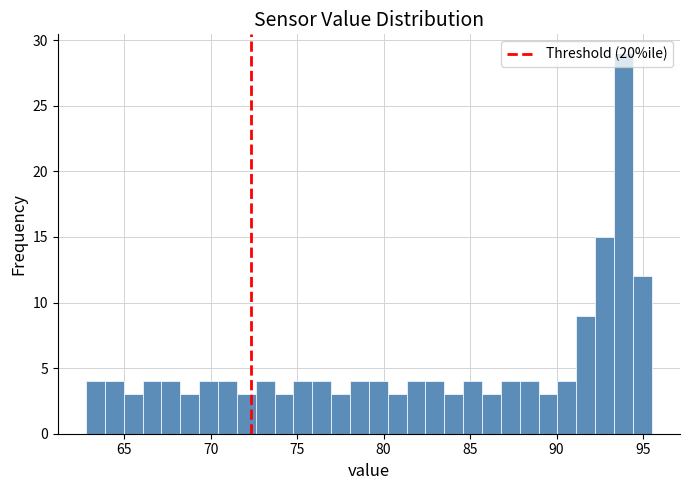

Around what value on the x-axis is the tallest bar? Give the approximate position of its centre, as read against the axis.

94.0